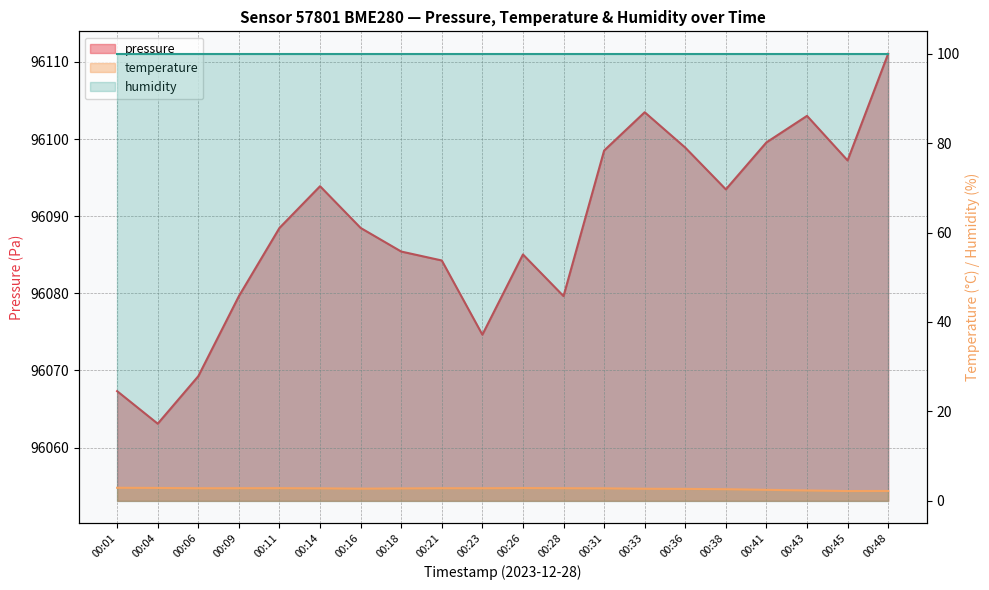

What is the value of the pressure point at the 4th from the left?

96079.6